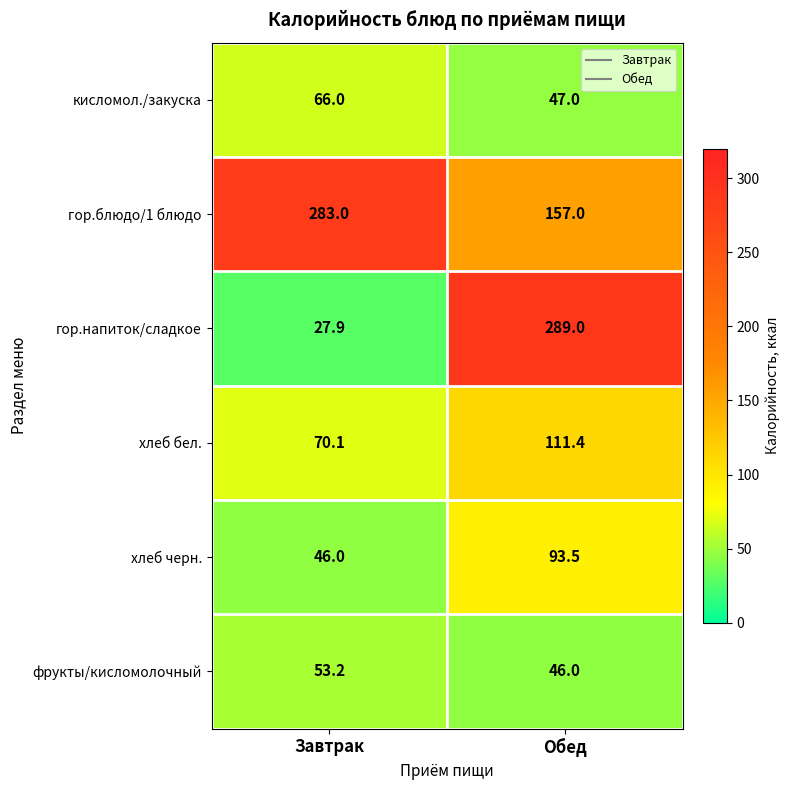

What is the spread (max minus min) of values at Обед?

243.0